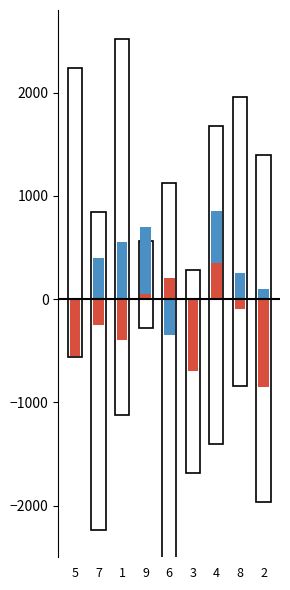

How many values in col_4 are below zero?

6